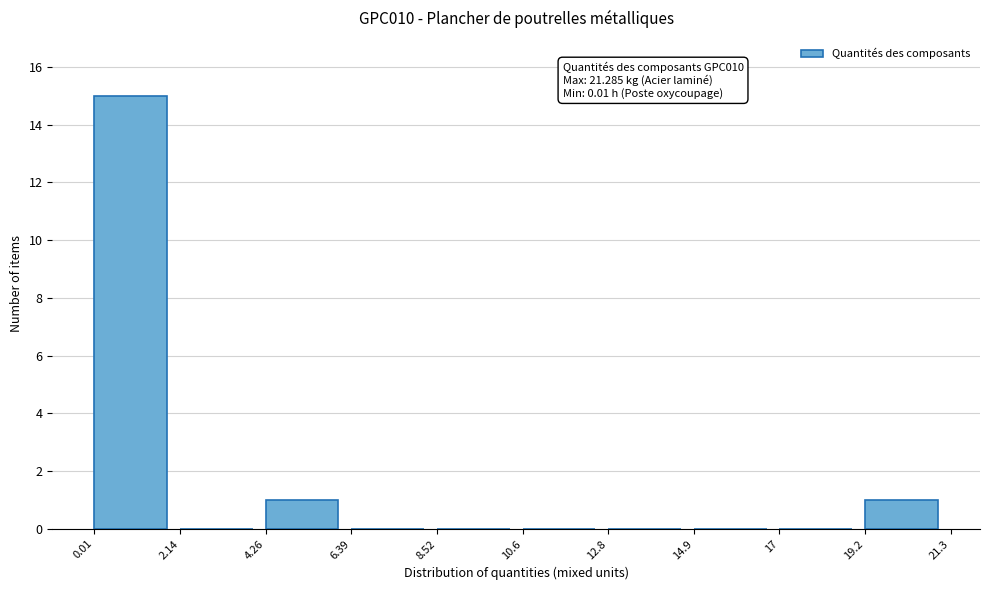

Over which range of the x-axis is the bar tallest?

0.01 to 2.14